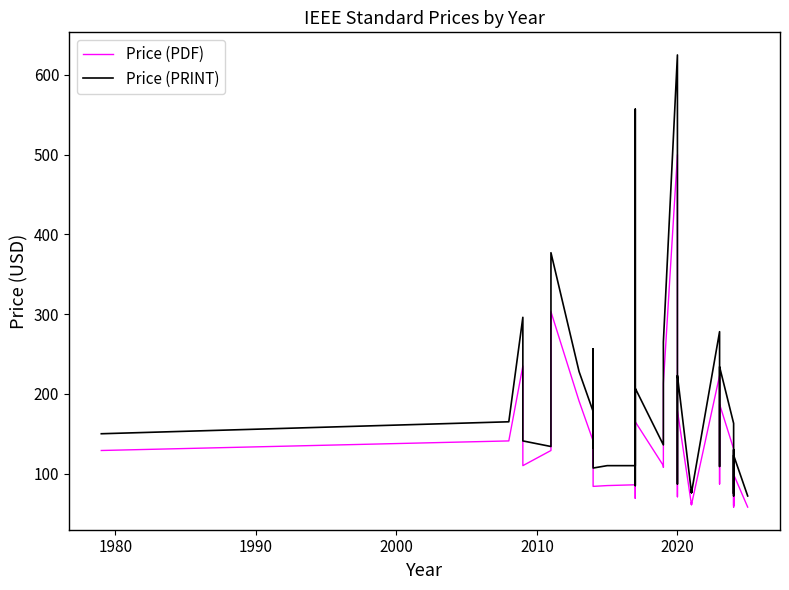

The Price (PRINT) series shows 242 at 32. True or false?

False